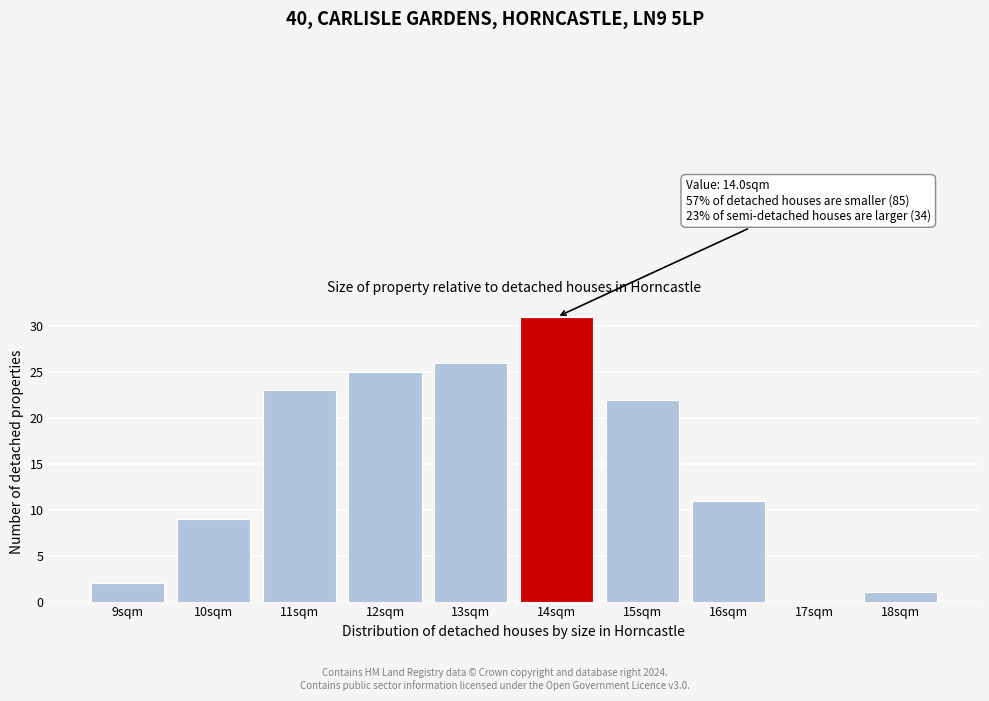

Reading left to right, transcribe all the data shown in this chart.

9sqm=2	10sqm=9	11sqm=23	12sqm=25	13sqm=26	14sqm=31	15sqm=22	16sqm=11	17sqm=0	18sqm=1